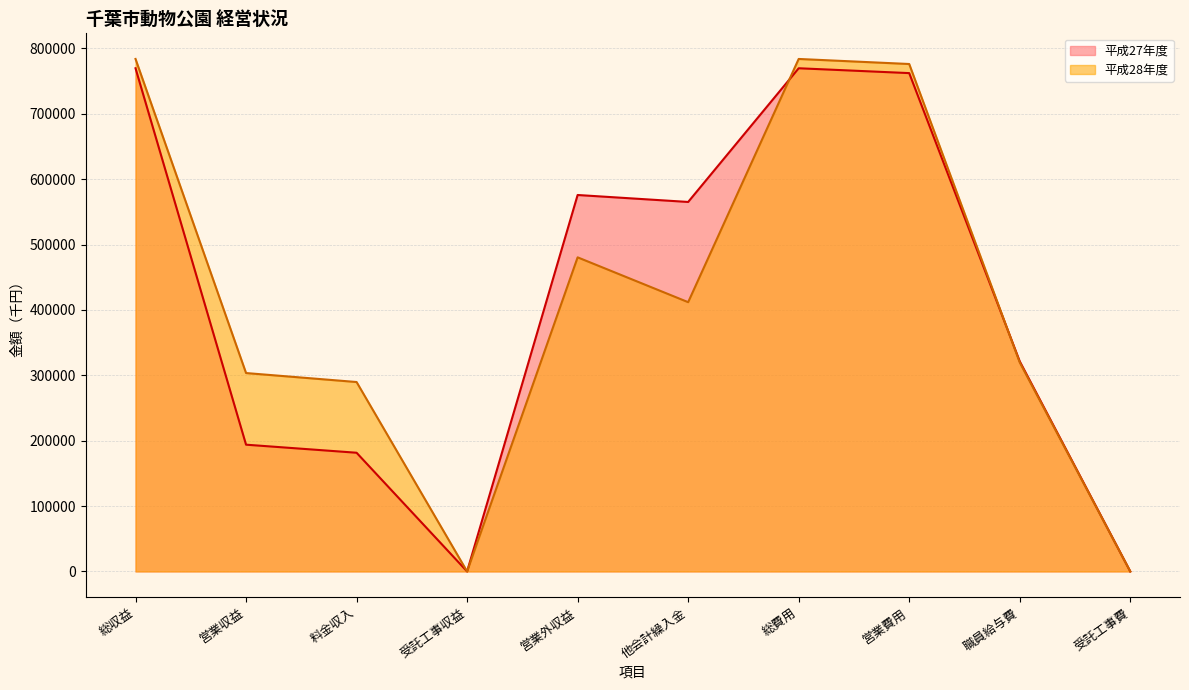

Rank the series at 他会計繰入金 from highest to lowest value.

平成27年度, 平成28年度